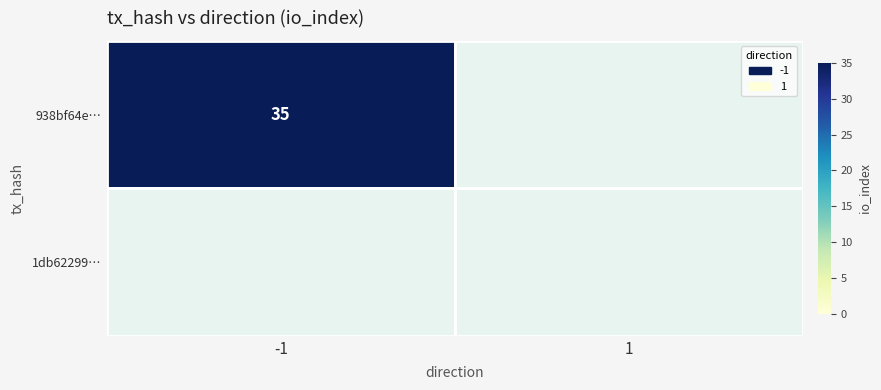

True or false: 938bf64e… has a value of 35 at -1.

True